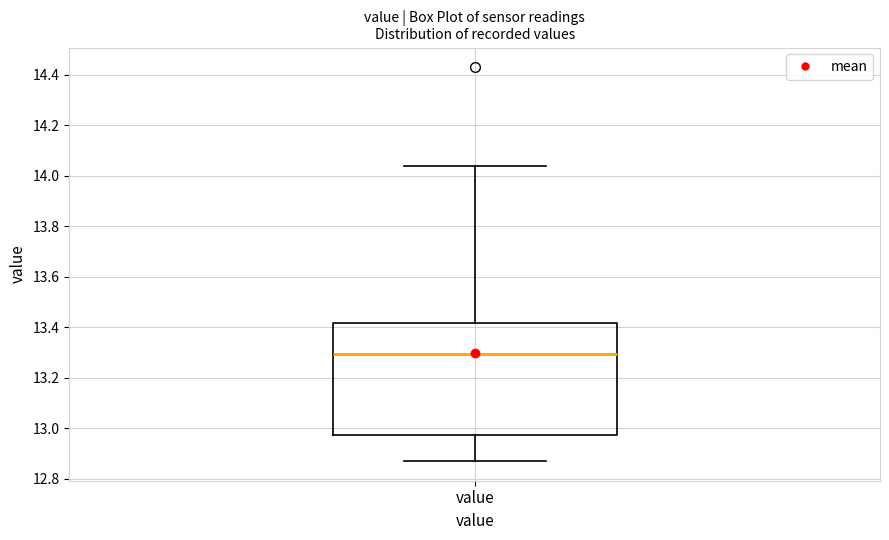

Read this box plot against the y-axis: the position of the median line, the range covered by the box, and the ends of both whiskers. The values are not printed on the chart, so give them approximately, as read against the axis.

median 13.30, box 12.98 to 13.42, whiskers 12.88 to 14.04